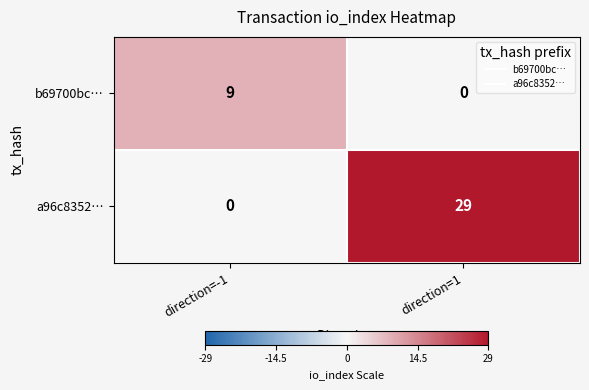

Reading left to right, list all the values displayed in this chart.

b69700bc…: direction=-1=9	direction=1=0
a96c8352…: direction=-1=0	direction=1=29